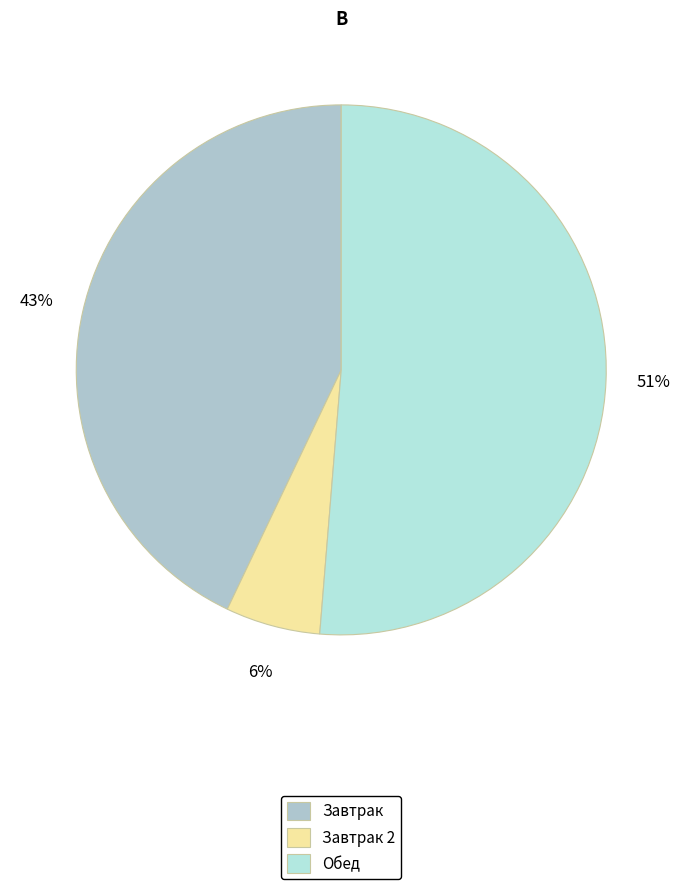

Does Обед represent more than half of the total?

Yes